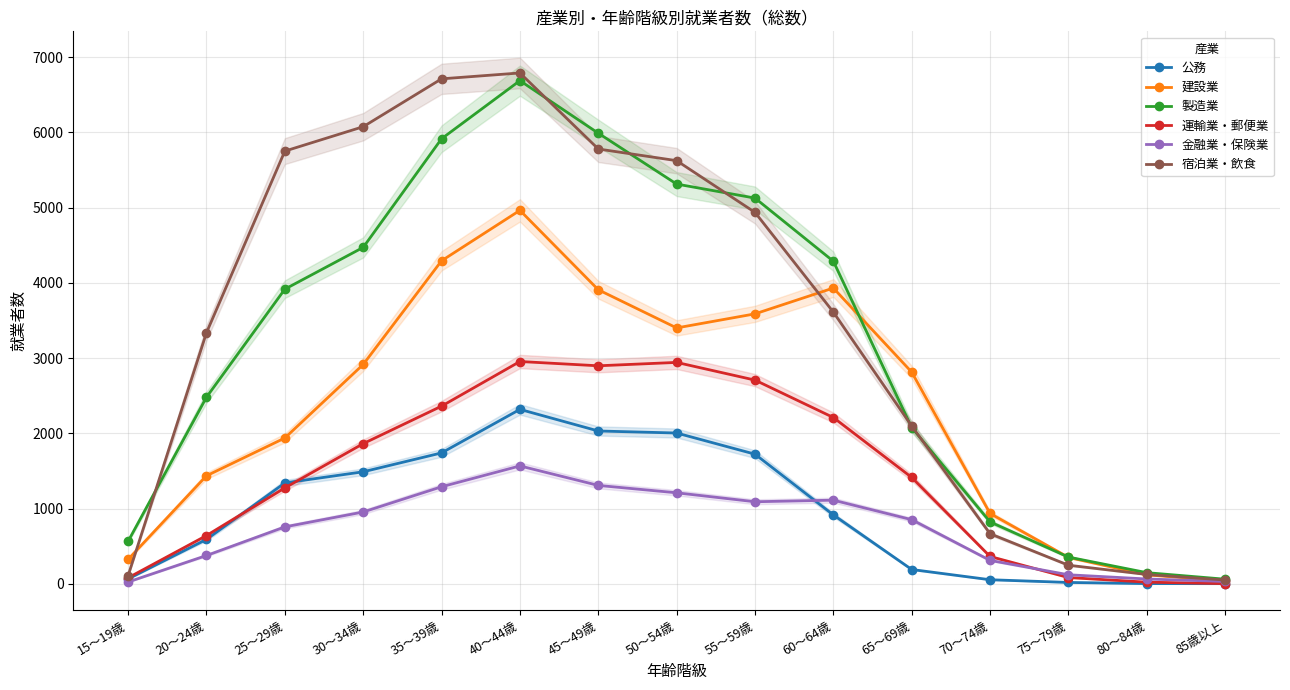

What is the difference between the highest and lowest values at 15～19歳?

541